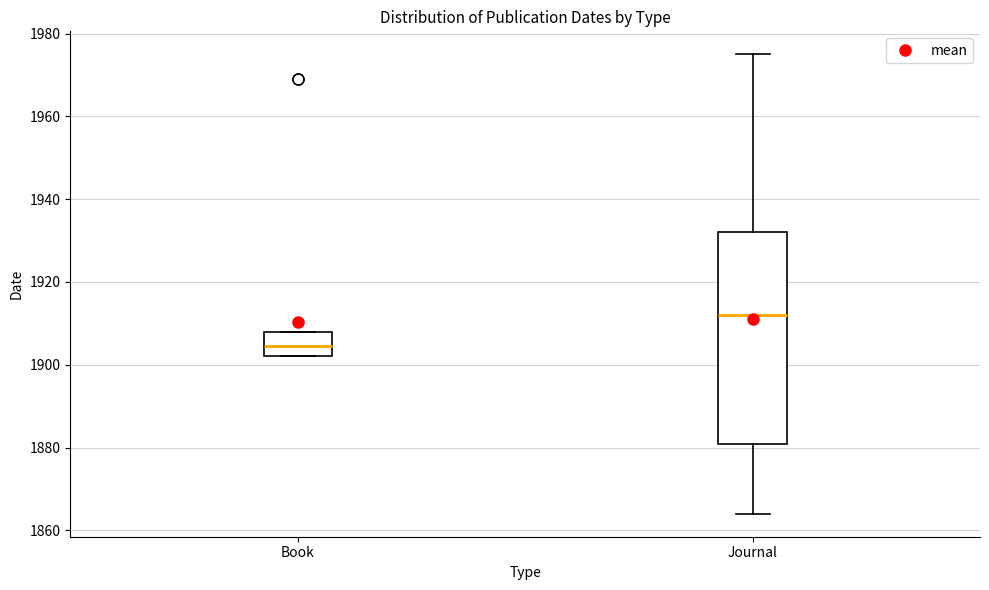

Reading left to right, transcribe this box plot: for each box, give where its median line is, the range the box spans, and where its two whiskers end, as read against the y-axis. The values are not printed on the chart, so give them approximately, as read against the axis.

Book: median 1904, box 1902 to 1908, whiskers 1902 to 1908
Journal: median 1912, box 1880 to 1932, whiskers 1864 to 1976